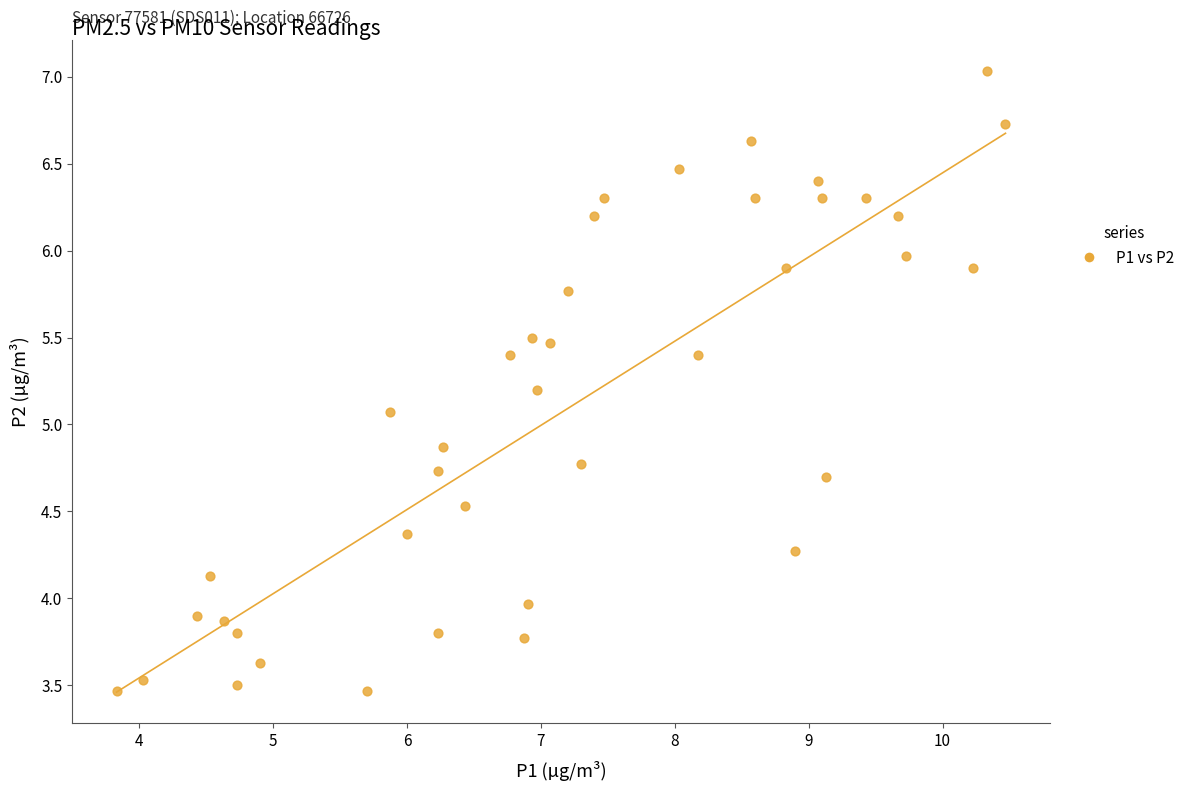

What Y value in the scatter plot is closest to 5?

5.1